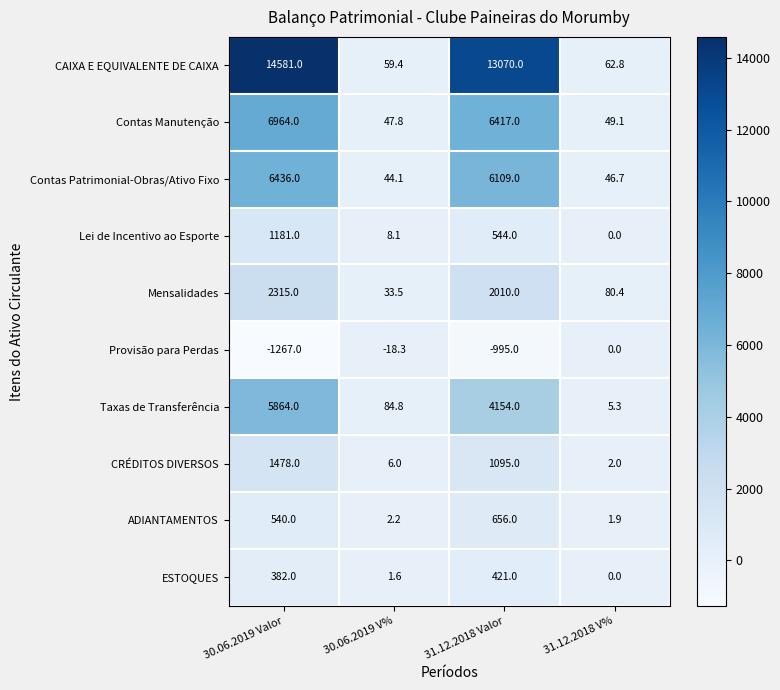

What is the total value across all series at 30.06.2019 Valor?

38474.0